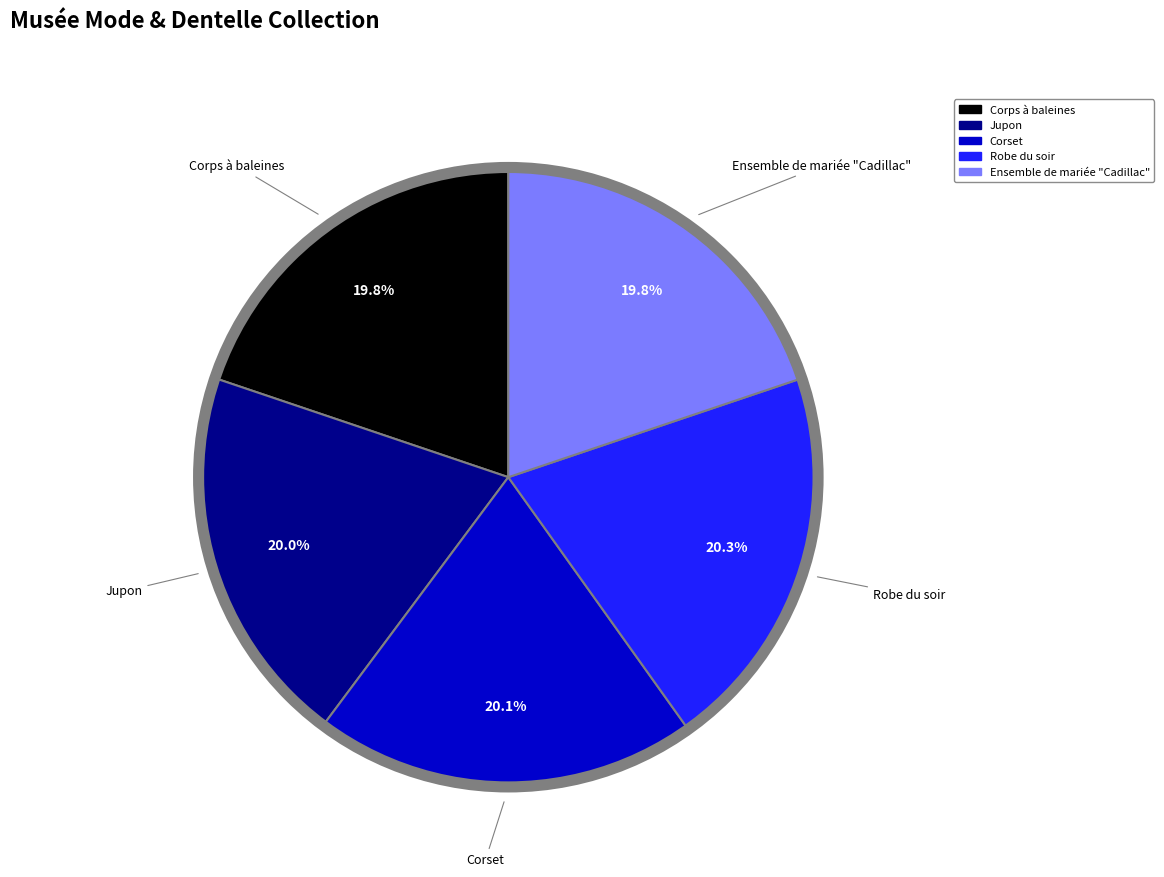

Approximately how many times larger is the value at Robe du soir compared to Corset?

1.0